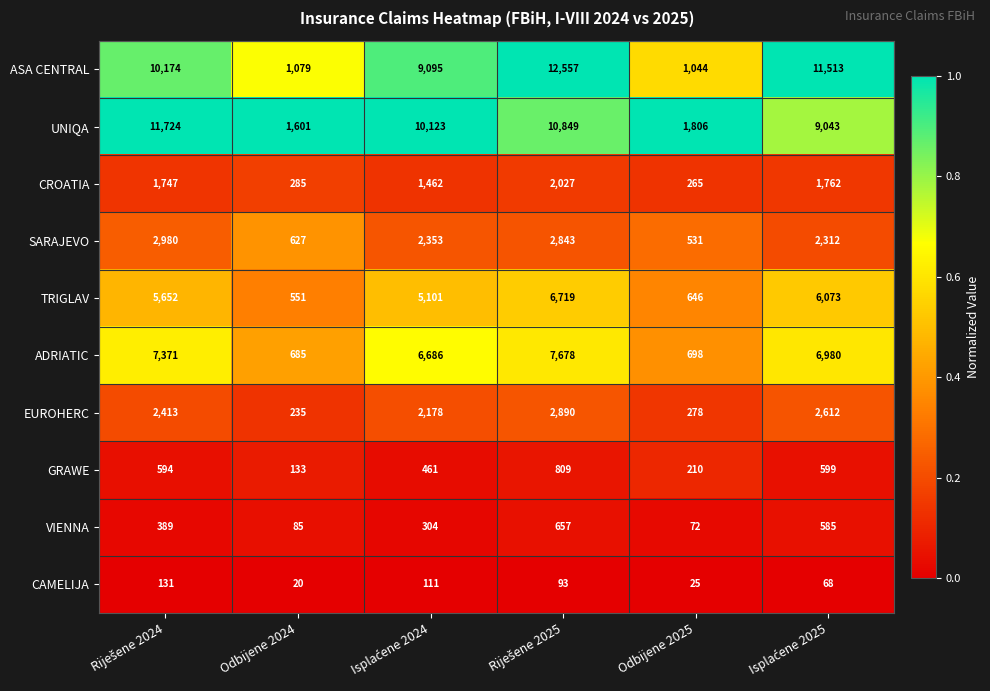

Which series has the largest total across all categories?

ASA CENTRAL